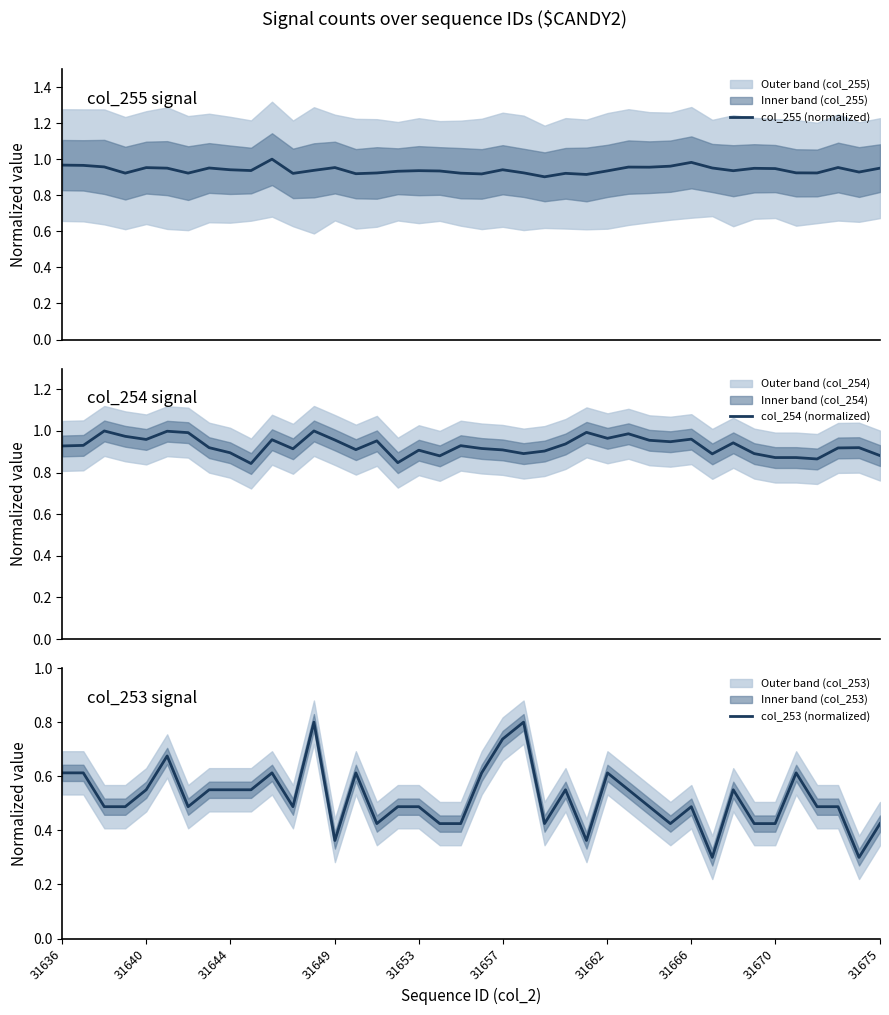

List the series in order of their peak value, highest first.

col_255 (normalized), col_254 (normalized), col_253 (normalized)